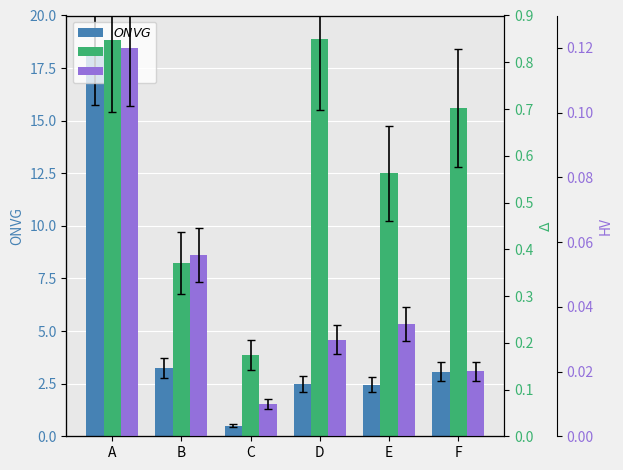

How many values in the ONVG series are below 3?

3